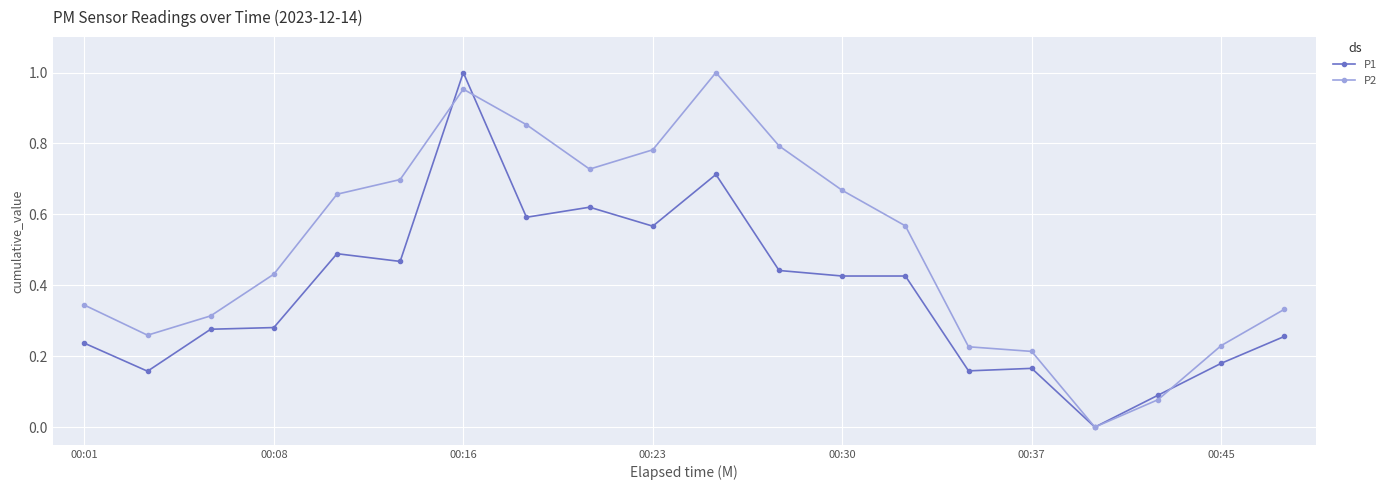

True or false: P1 and P2 intersect in this chart.

True